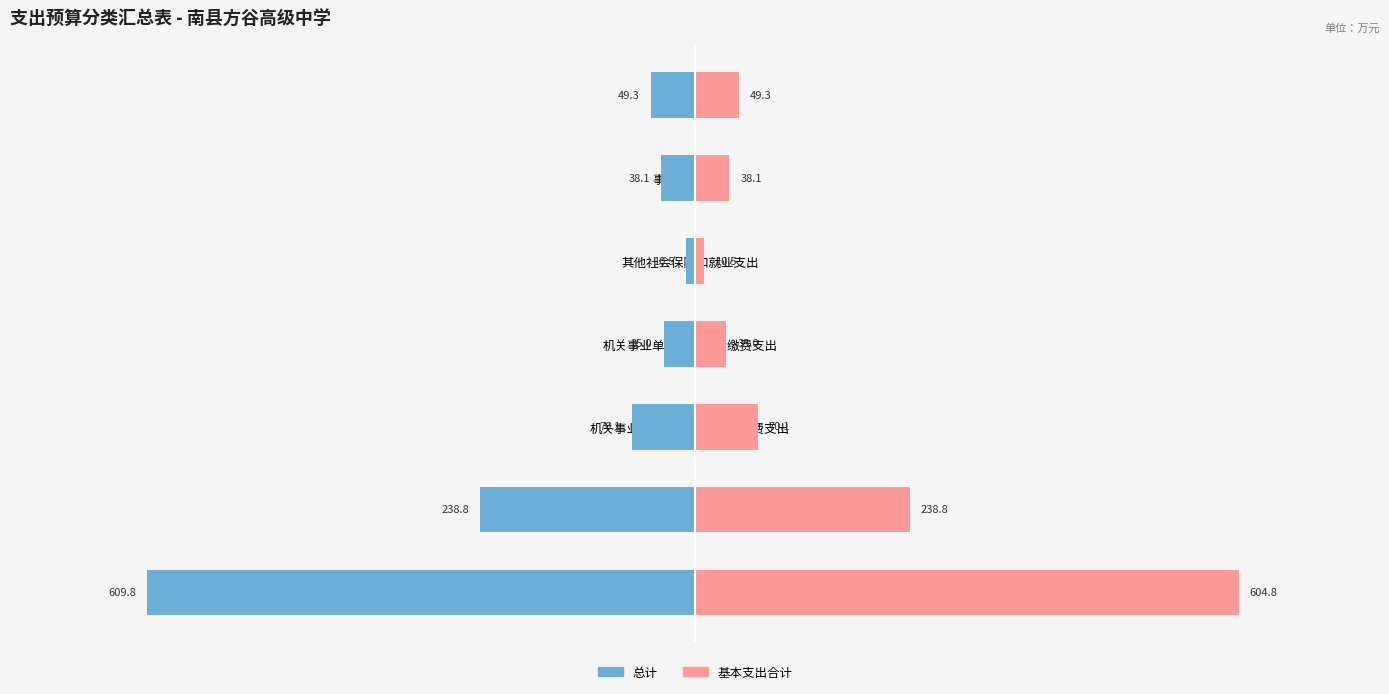

How many values in the 总计 series exceed -49?

3